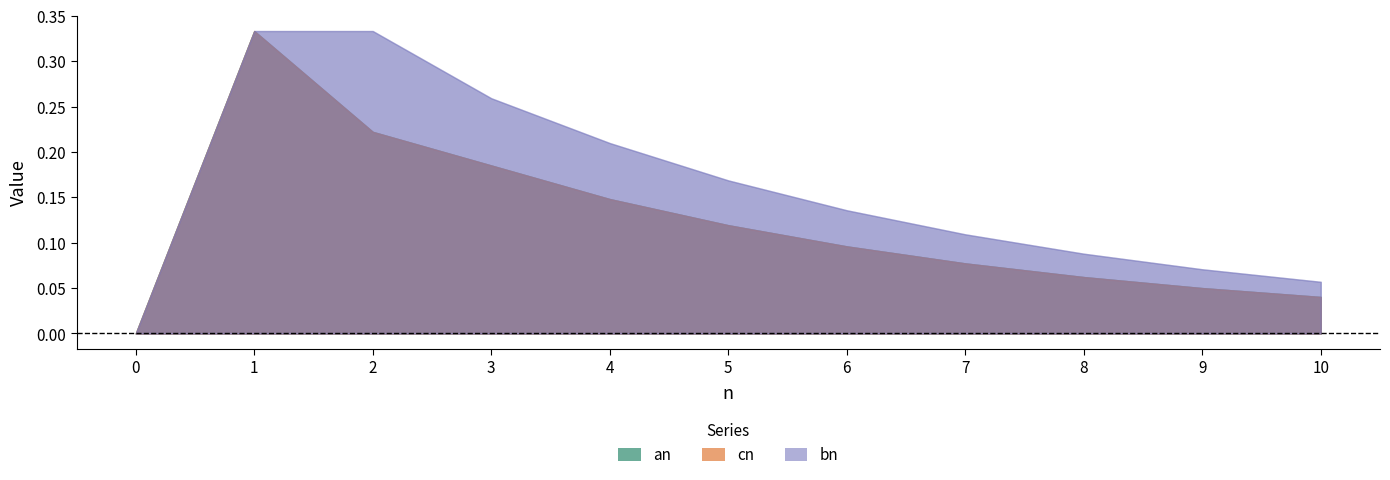

The cn series shows 0.3 at 1. True or false?

True